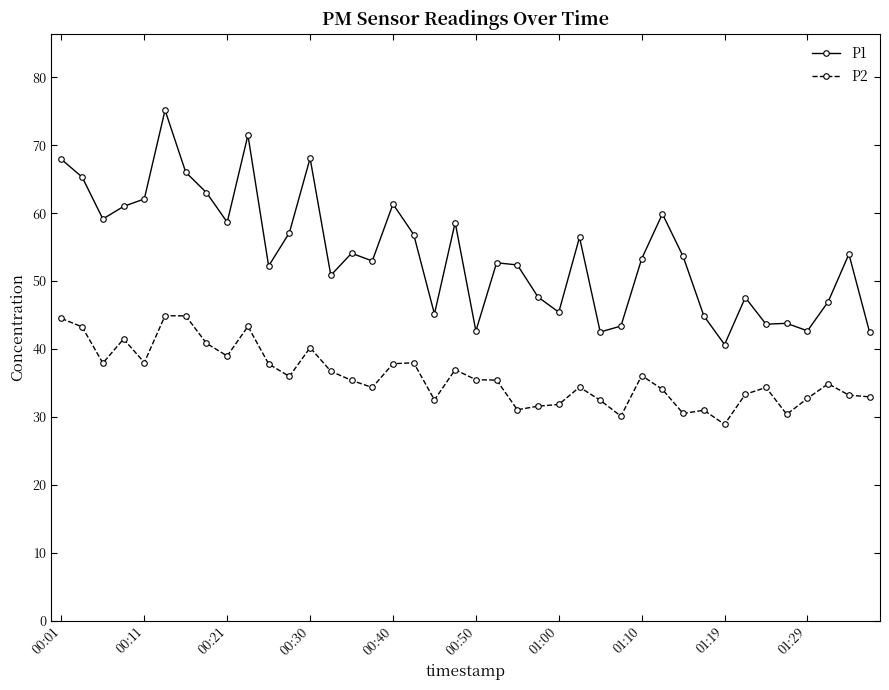

Which series has the widest spread of values?

P1